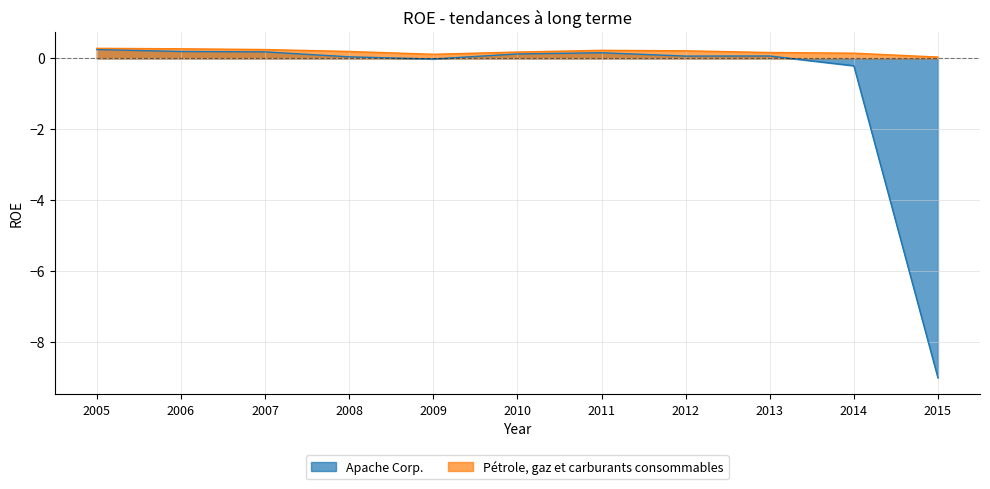

What is the value of the Pétrole, gaz et carburants consommables point at the 4th from the left?

0.2